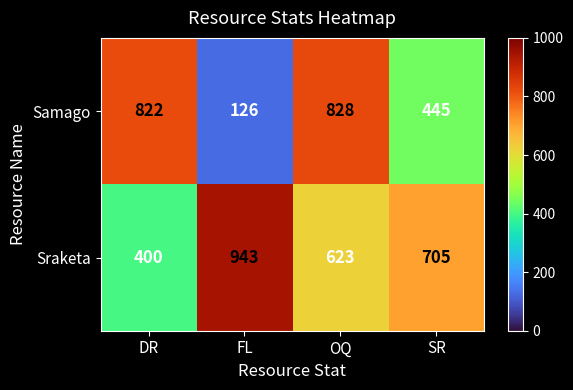

Reading left to right, extract all data points from this chart.

Samago: DR=822	FL=126	OQ=828	SR=445
Sraketa: DR=400	FL=943	OQ=623	SR=705